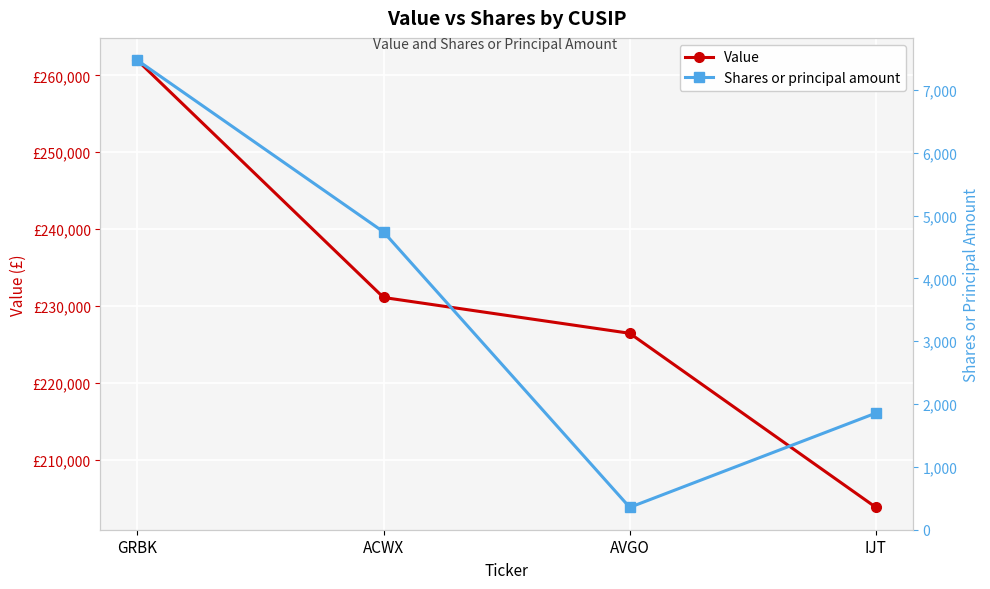

List the series in order of their overall mean, highest first.

Value, Shares or principal amount